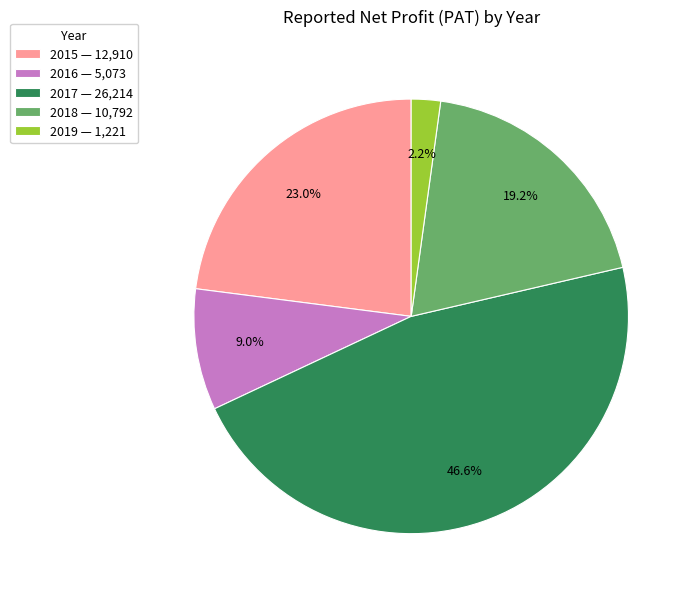

Between 2015 and 2018, which is larger?

2015